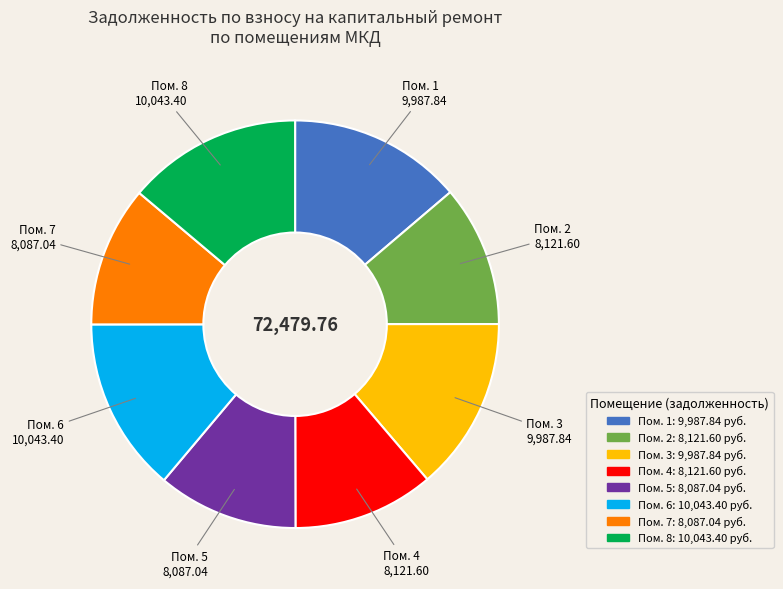

Does any single category account for the majority?

No